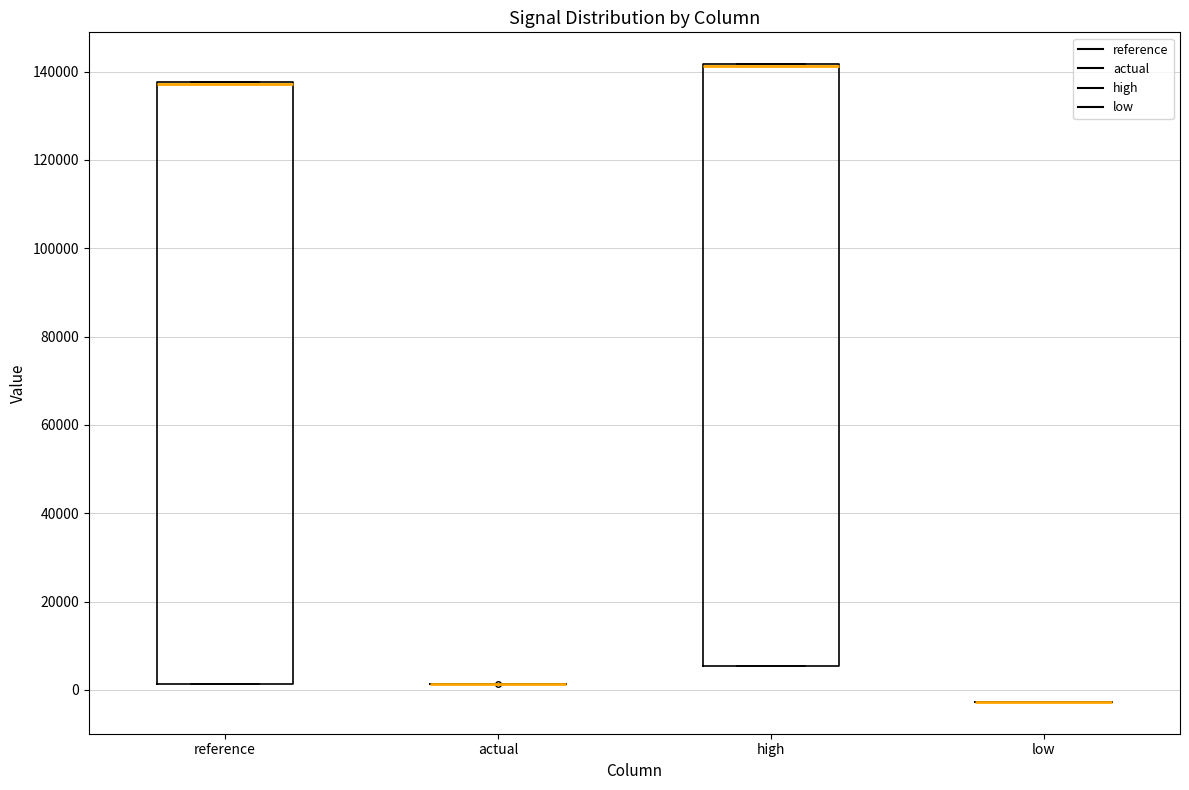

Reading left to right, transcribe this box plot: for each box, give where its median line is, the range the box spans, and where its two whiskers end, as read against the y-axis. The values are not printed on the chart, so give them approximately, as read against the axis.

reference: median 138000 (drawn on the box's upper edge), box 2000 to 138000, whiskers 2000 to 138000
actual: box collapsed to a line at 2000, whiskers 2000 to 2000
high: median 142000 (drawn on the box's upper edge), box 6000 to 142000, whiskers 6000 to 142000
low: box collapsed to a line at -2000, whiskers -2000 to -2000